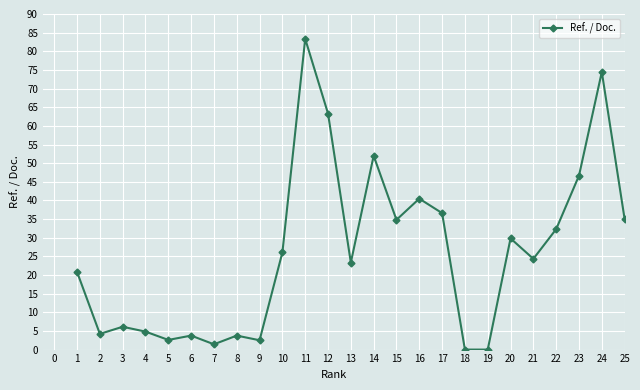

The chart shows a value of 50.2 at 21. True or false?

False